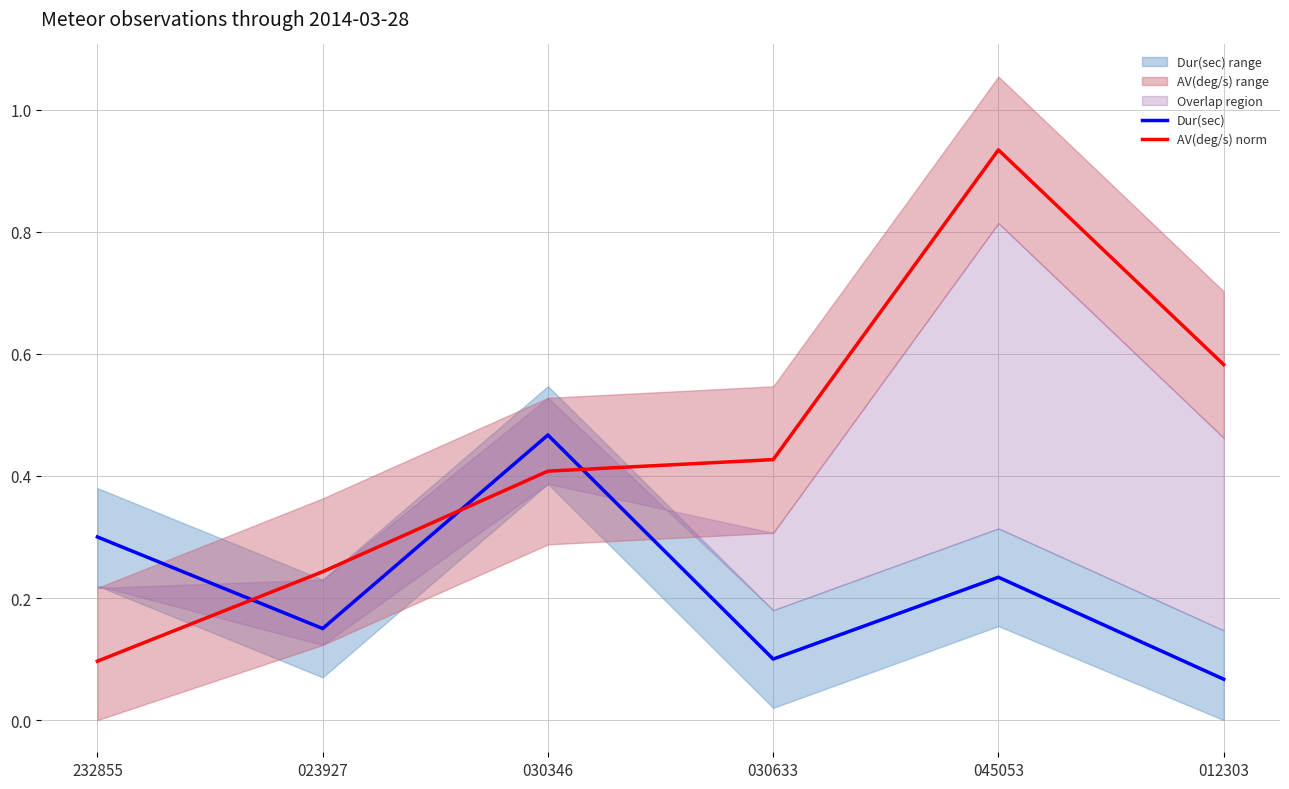

At how many categories does at least one series exceed 0?

6